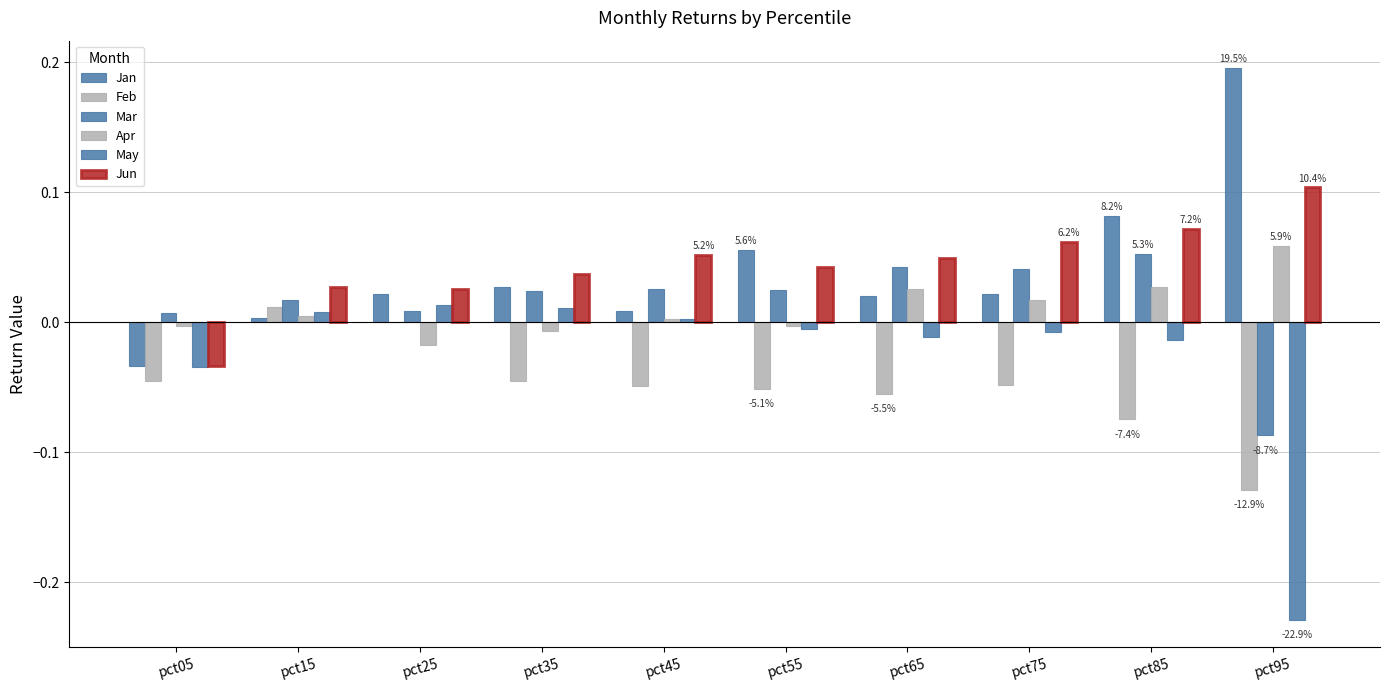

At pct55, list the series in order from largest to smallest.

Jan, Jun, Mar, Apr, May, Feb